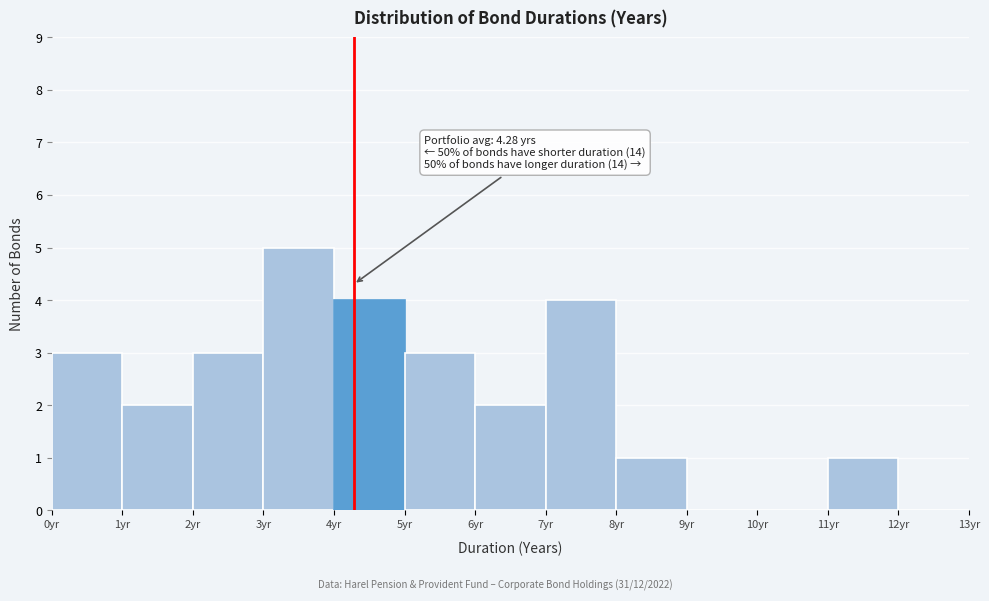

Which range on the x-axis has the tallest bar?

3 to 4